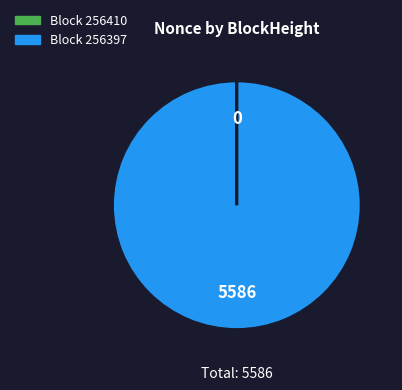

Does any single category account for the majority?

Yes